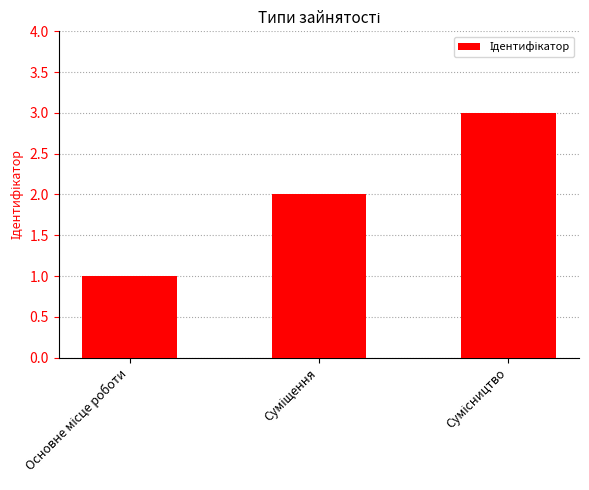

What is the sum of all values?

6